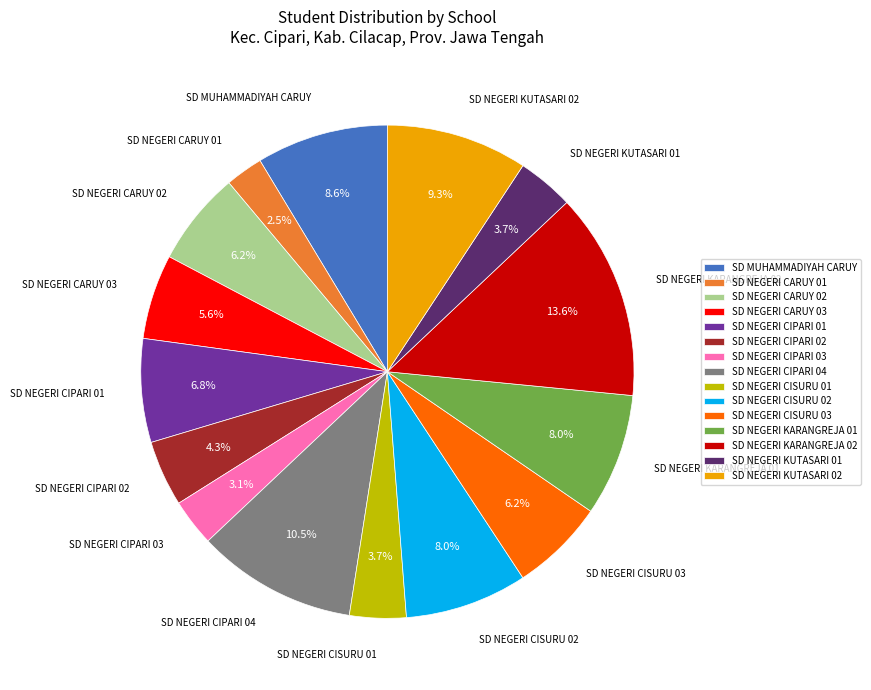

What is the smallest slice in the pie chart?

SD NEGERI CARUY 01